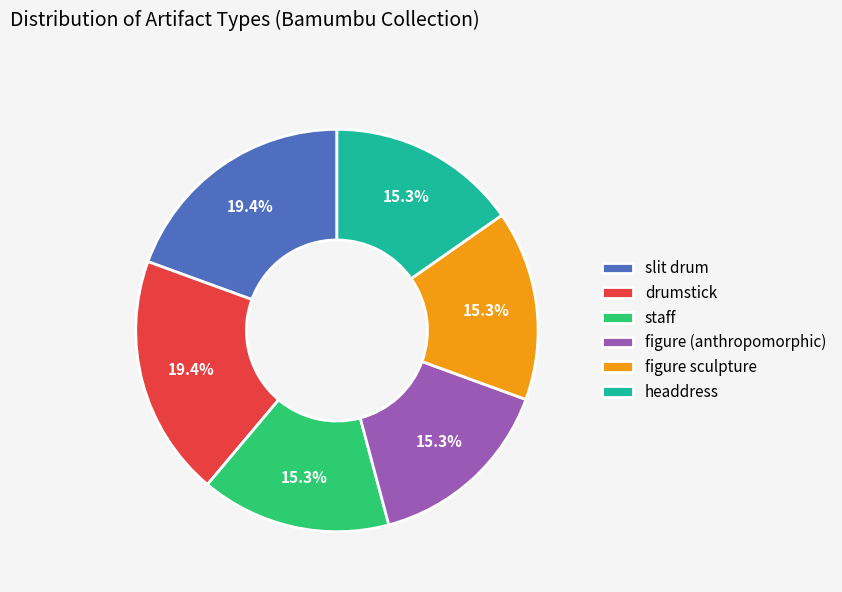

To the nearest percent, what is the combined percentage of staff and drumstick?

35%